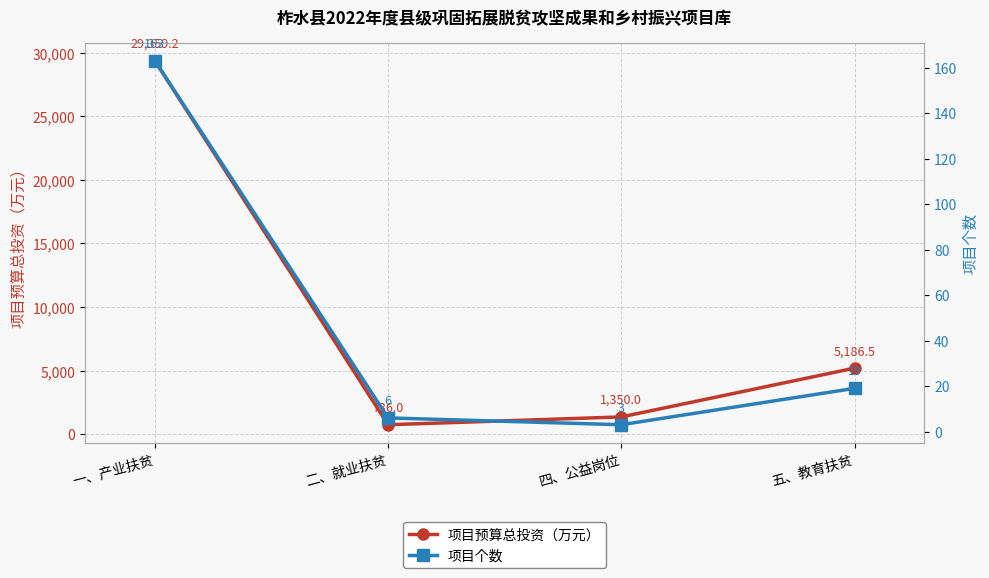

What position from the right is 五、教育扶贫?

1